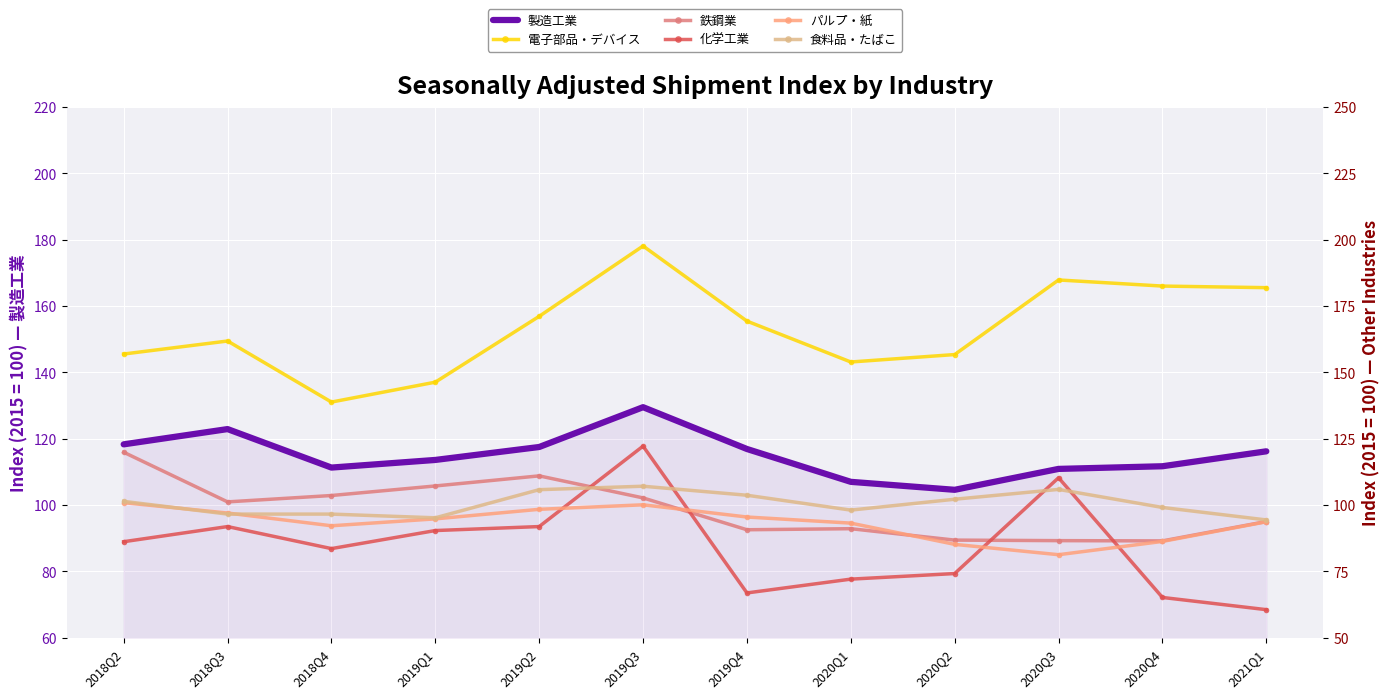

What is the total value across all series at 2020Q4?

631.3